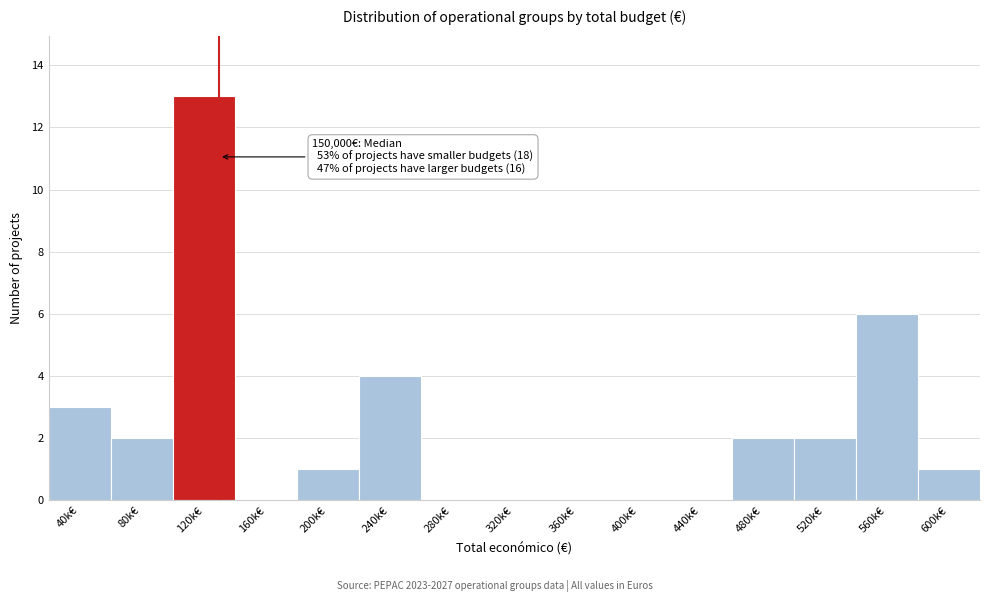

Reading left to right, list all the values displayed in this chart.

40k€=3	80k€=2	120k€=13	160k€=0	200k€=1	240k€=4	280k€=0	320k€=0	360k€=0	400k€=0	440k€=0	480k€=2	520k€=2	560k€=6	600k€=1